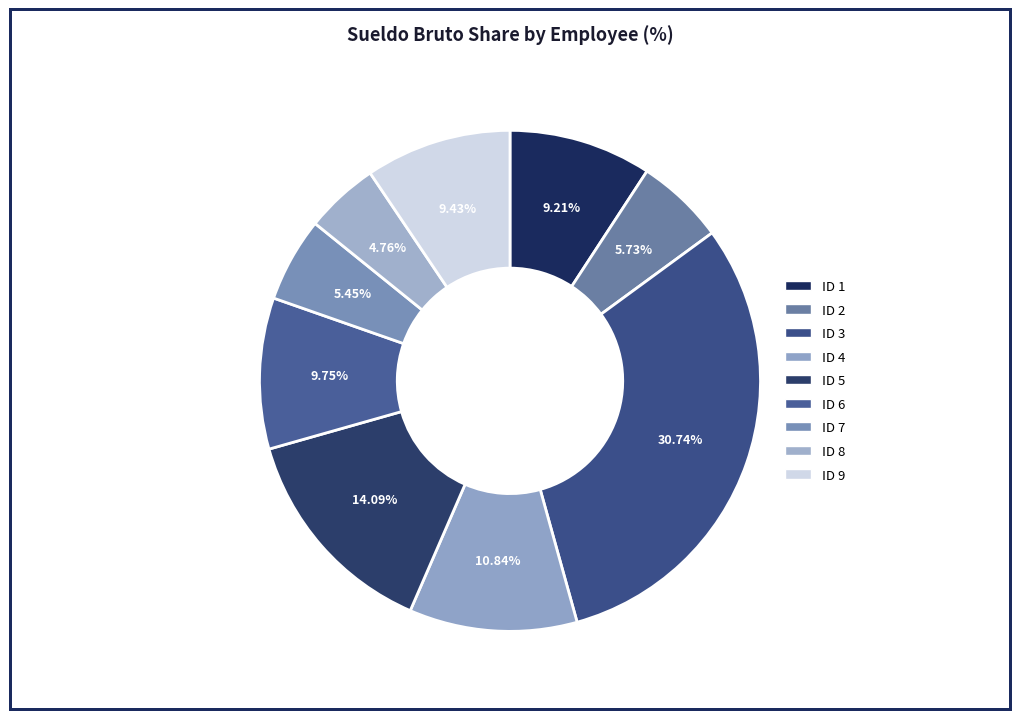

To the nearest percent, what percentage of the pie is ID 5?

14%